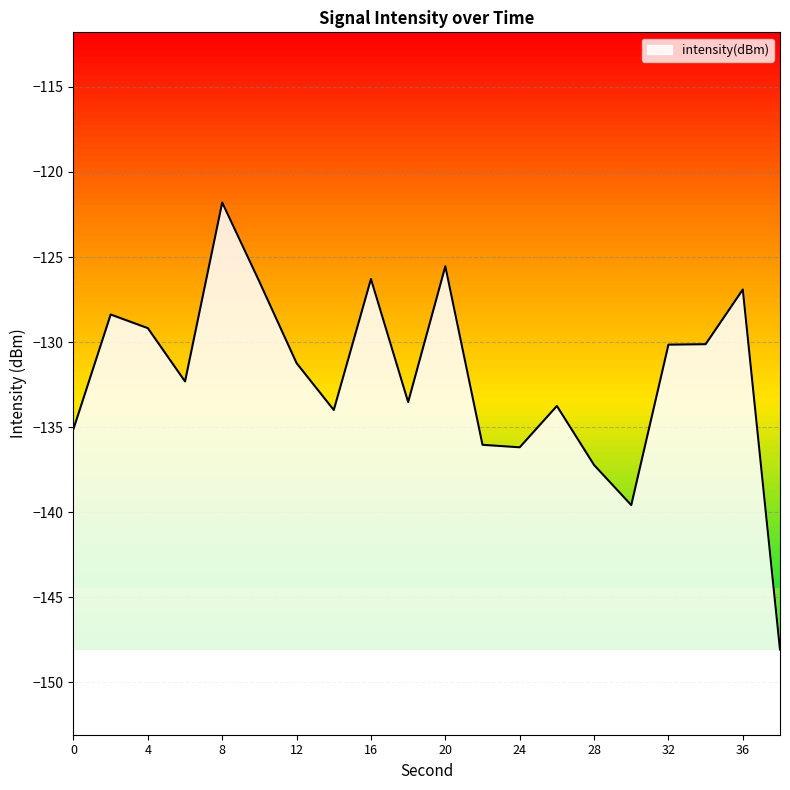

What is the greatest value displayed?

-121.8